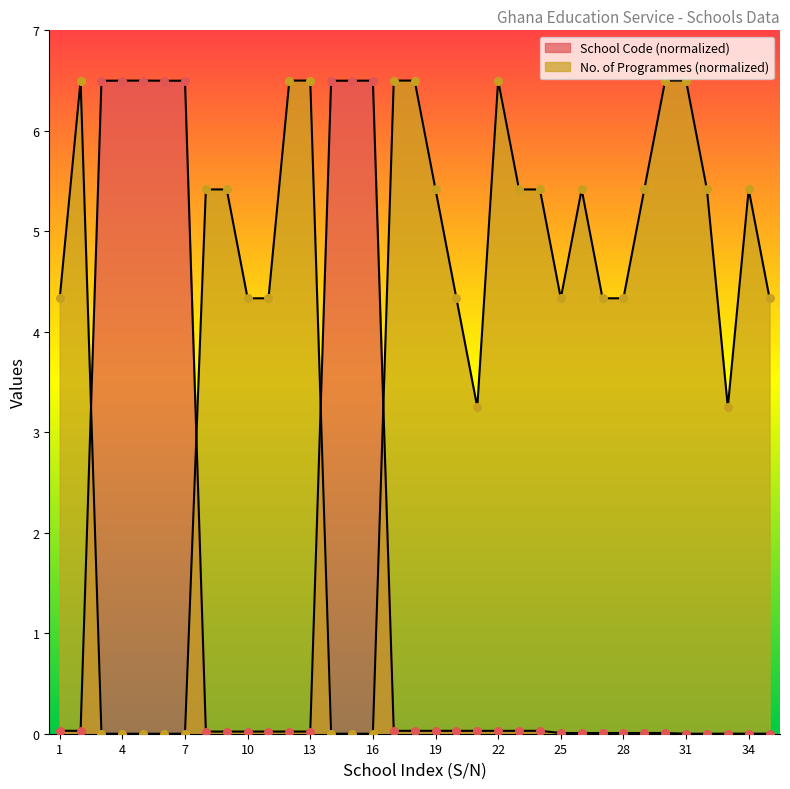

At which category is the sum across all series the highest?

18